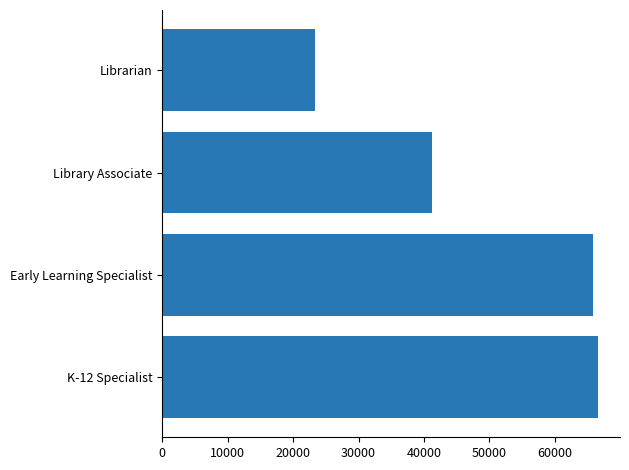

What is the average value?

49258